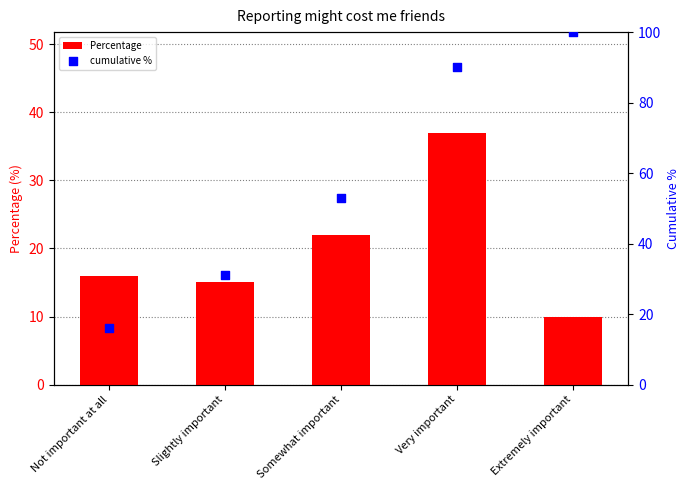

At which category is the sum across all series the highest?

Very important